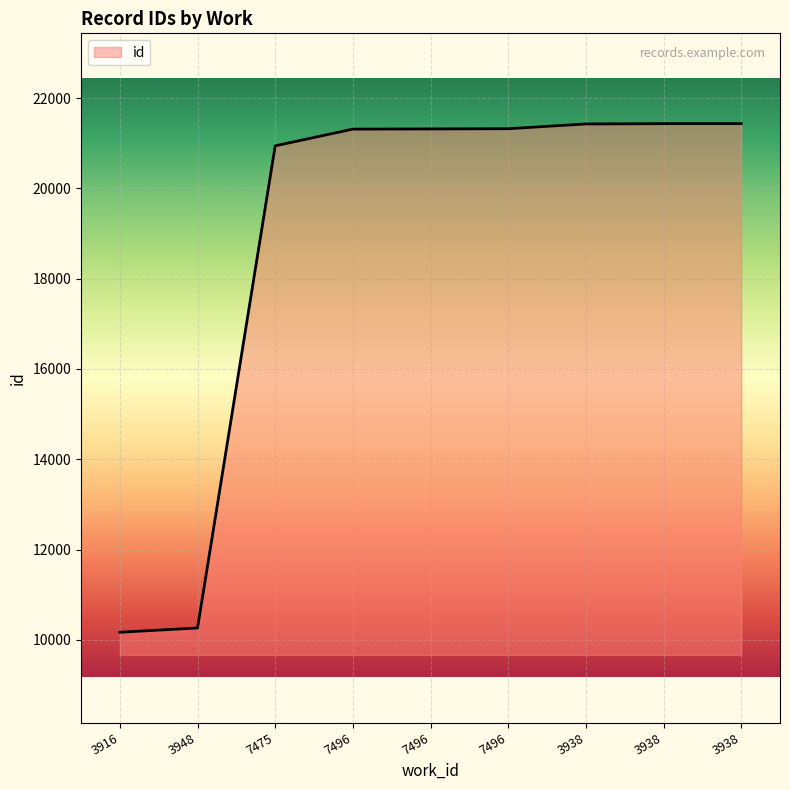

Reading left to right, extract all data points from this chart.

3916=10167	3948=10262	7475=20944	7496=21314	7496=21318	7496=21323	3938=21428	3938=21435	3938=21436